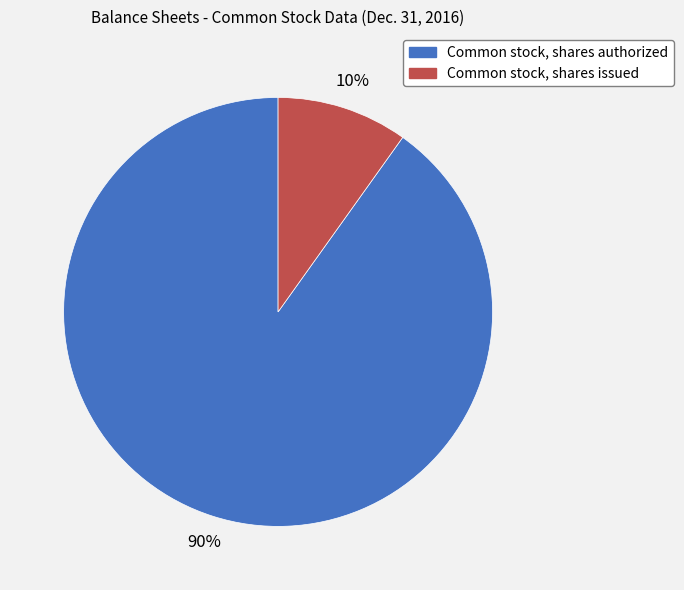

Is it true that Common stock, shares issued is 10% of the pie?

True